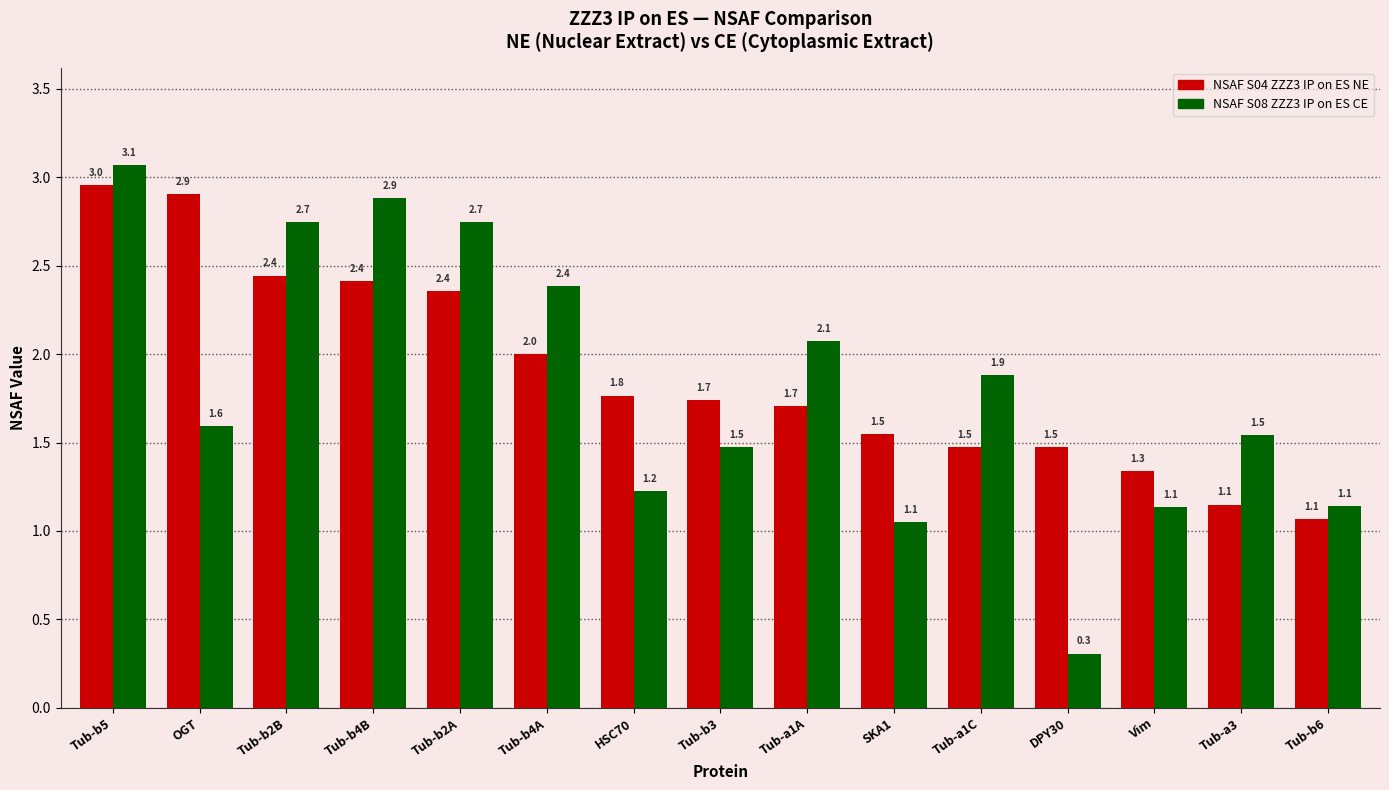

Reading left to right, what are all the values shown in this chart?

NSAF S04 ZZZ3 IP on ES NE: 3.0	2.9	2.4	2.4	2.4	2.0	1.8	1.7	1.7	1.5	1.5	1.5	1.3	1.1	1.1
NSAF S08 ZZZ3 IP on ES CE: 3.1	1.6	2.7	2.9	2.7	2.4	1.2	1.5	2.1	1.1	1.9	0.3	1.1	1.5	1.1